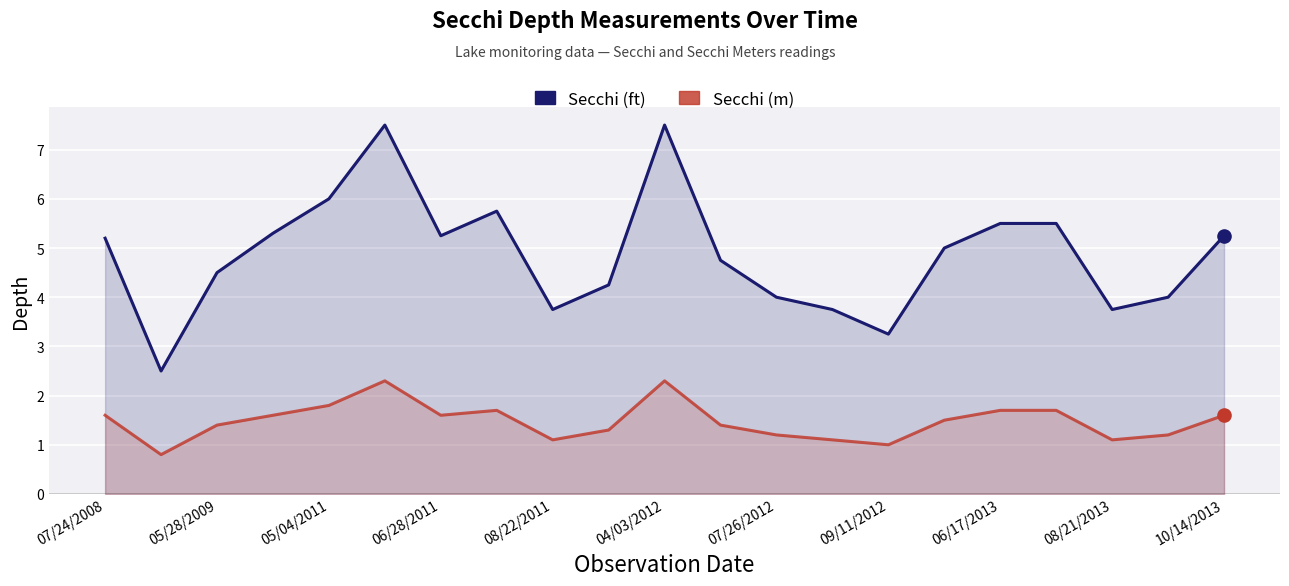

Is the value of Secchi at 15 greater than the value of Secchi Meters at 19?

Yes